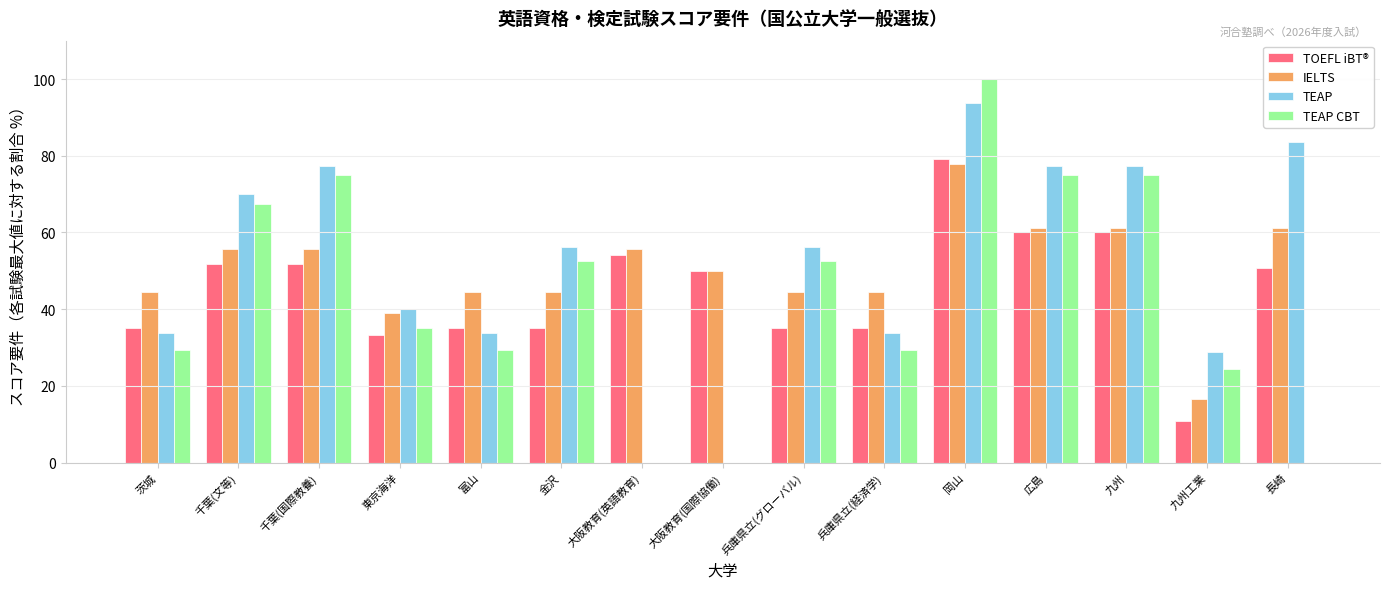

Which series changed the most between 茨城 and 九州?

TEAP CBT